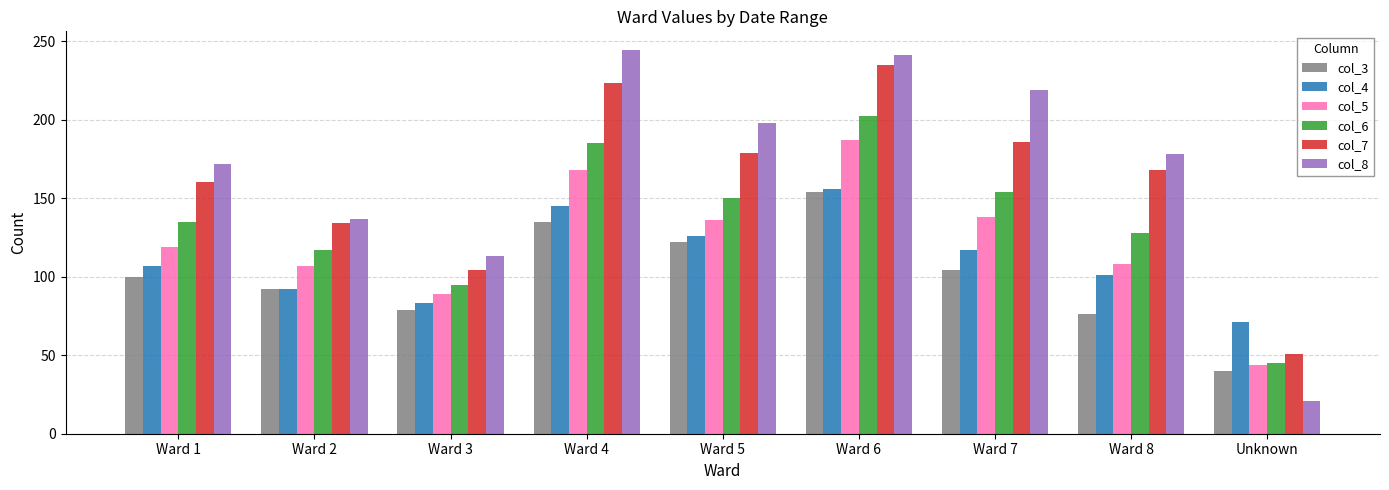

Count the number of categories in the chart.

9